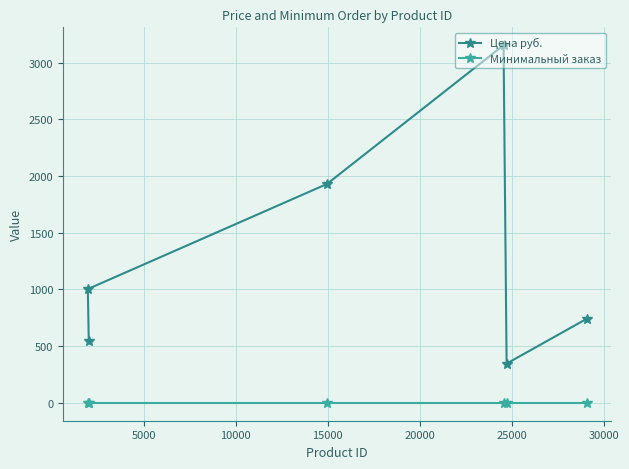

Rank the series by their maximum value, from highest to lowest.

Цена руб., Минимальный заказ